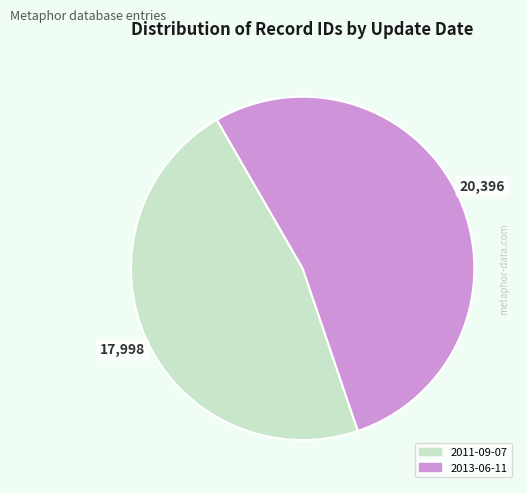

Between 2013-06-11 and 2011-09-07, which is larger?

2013-06-11